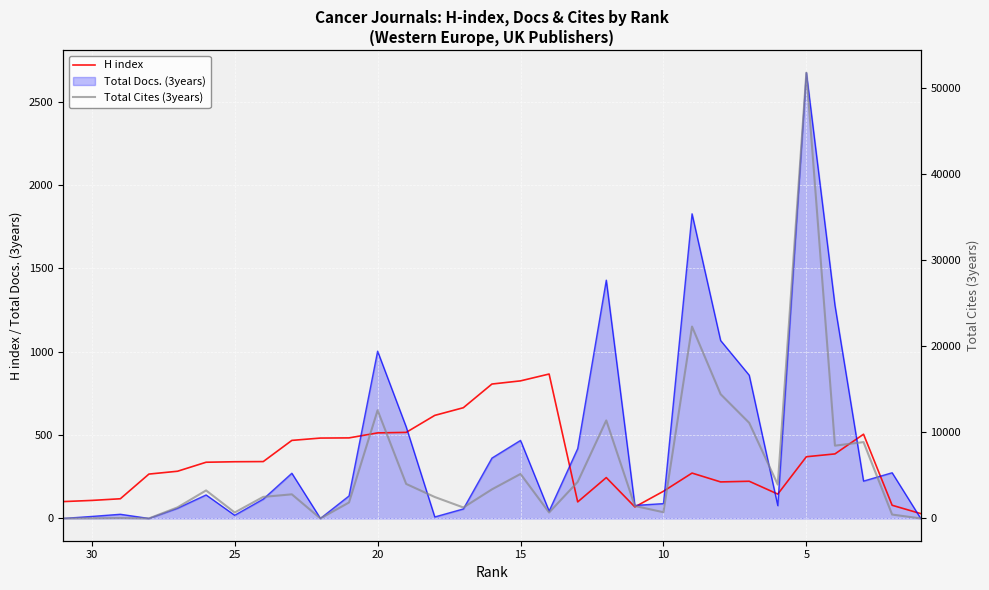

What is the difference between the second highest and minimum values in the H index series?

796